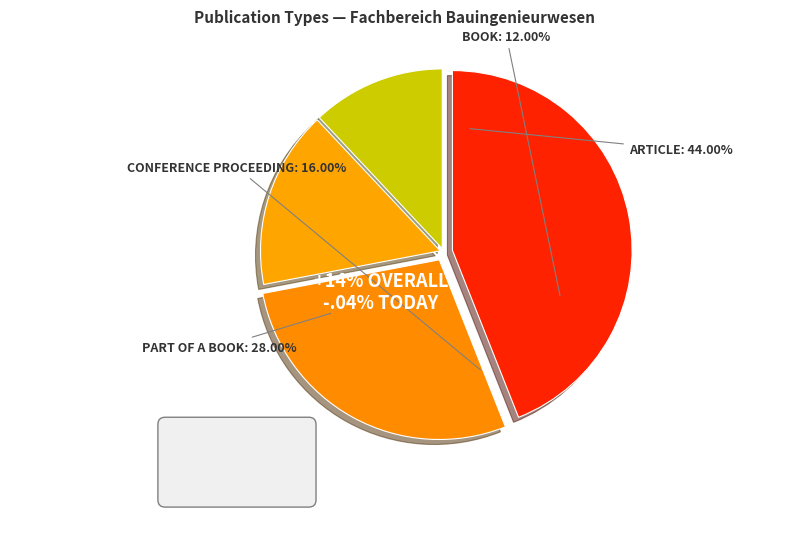

What is the largest slice in the pie chart?

Article